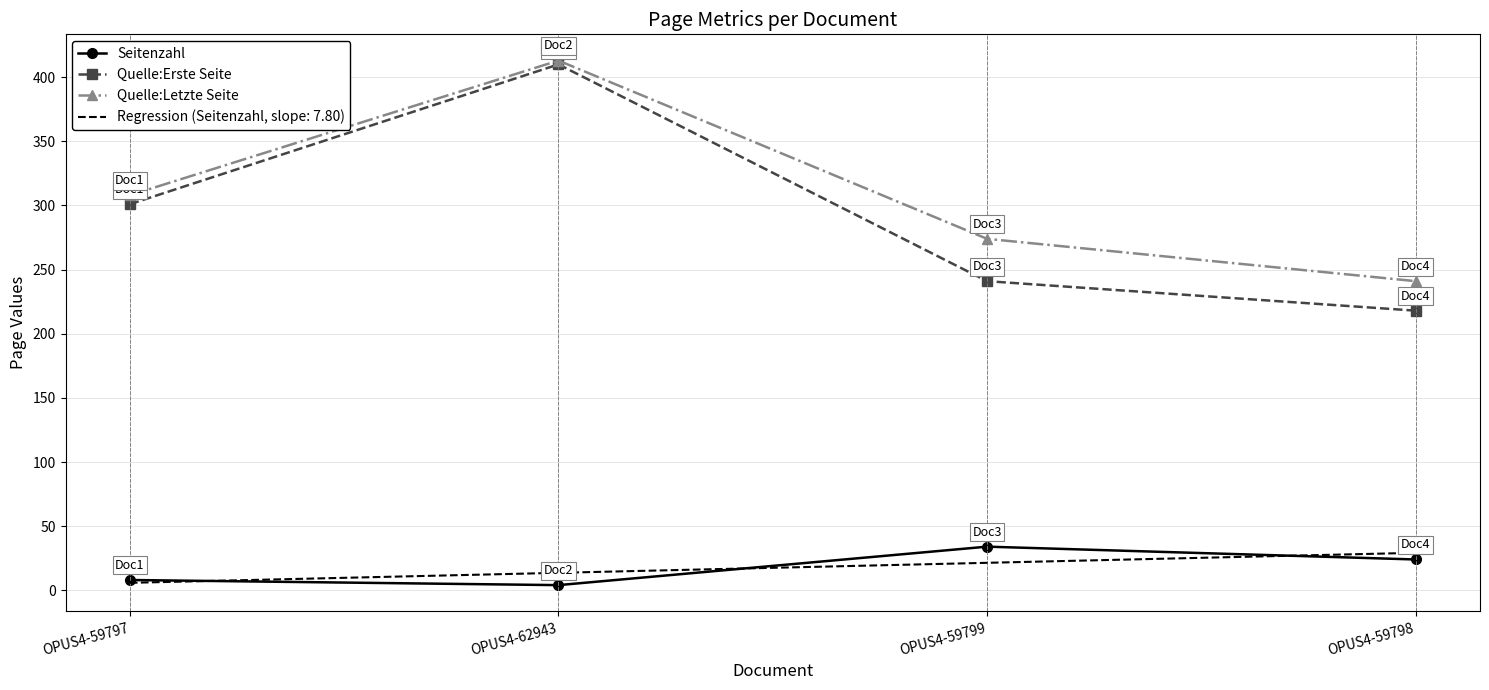

What position from the left is OPUS4-59798?

4